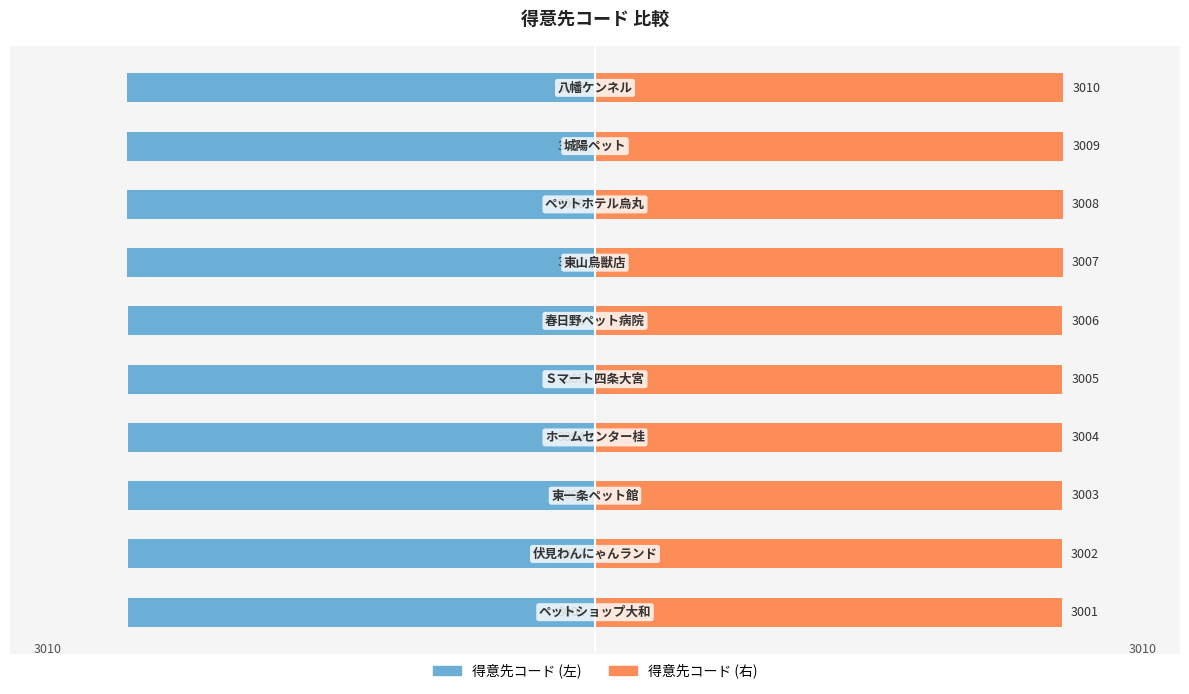

What are all the series names shown in the legend?

得意先コード (左), 得意先コード (右)